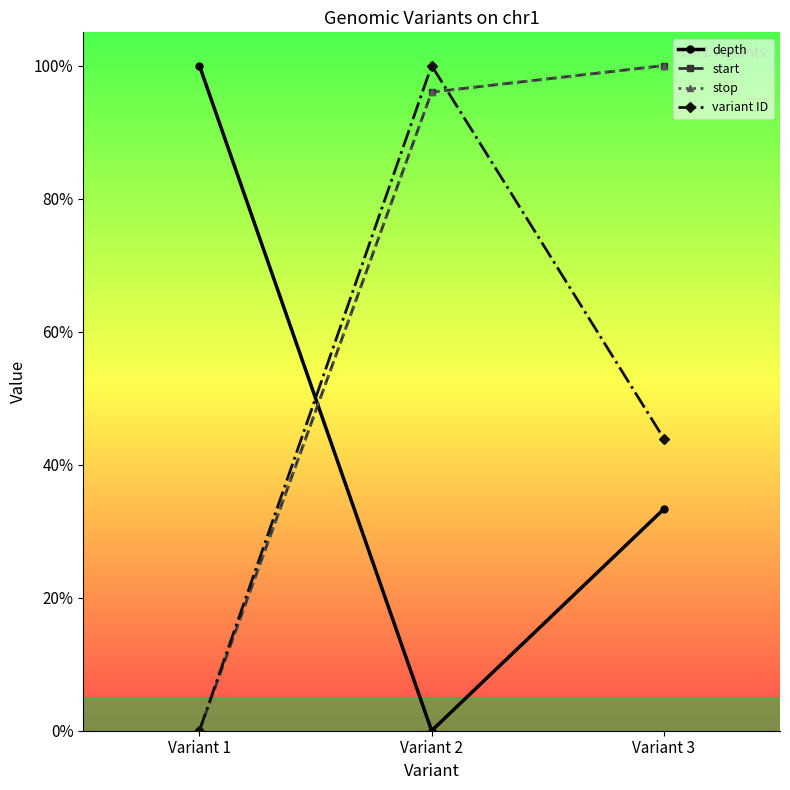

What is the spread (max minus min) of values at Variant 3?

0.7